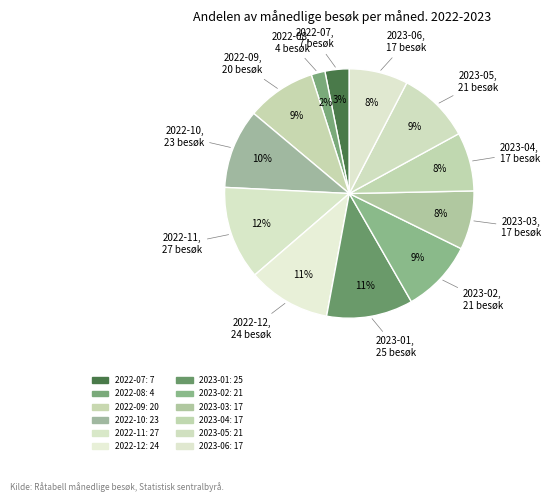

What percentage is the 2023-01 slice, to the nearest percent?

11%